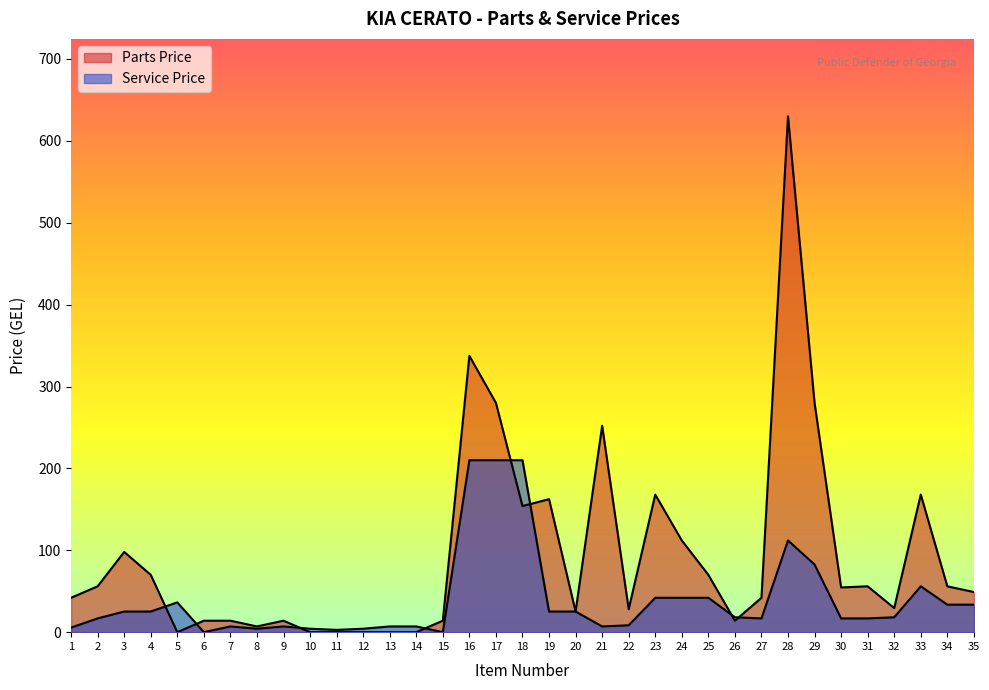

Reading left to right, list all the values displayed in this chart.

Parts Price: 1=42.0	2=56.0	3=98.0	4=70.0	5=0.0	6=14.0	7=14.0	8=7.0	9=14.0	10=0.0	11=0.0	12=0.0	13=0.0	14=0.0	15=14.0	16=337.4	17=280.0	18=154.0	19=162.4	20=25.2	21=252.0	22=28.0	23=168.0	24=112.0	25=70.0	26=14.0	27=42.0	28=630.0	29=280.0	30=54.6	31=56.0	32=29.4	33=168.0	34=56.0	35=49.0
Service Price: 1=5.6	2=16.8	3=25.2	4=25.2	5=36.4	6=0.0	7=7.0	8=4.2	9=7.0	10=4.2	11=2.8	12=4.2	13=7.0	14=7.0	15=0.0	16=210.0	17=210.0	18=210.0	19=25.2	20=25.2	21=7.0	22=8.4	23=42.0	24=42.0	25=42.0	26=18.2	27=16.8	28=112.0	29=82.6	30=16.8	31=16.8	32=18.2	33=56.0	34=33.6	35=33.6